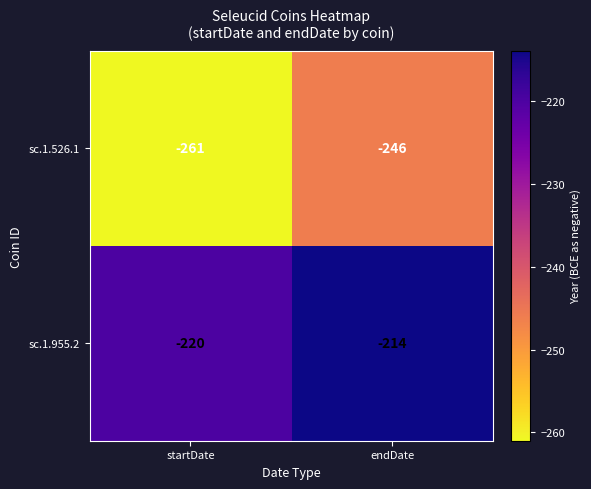

Where is sc.1.526.1 nearest to the value -253?

endDate